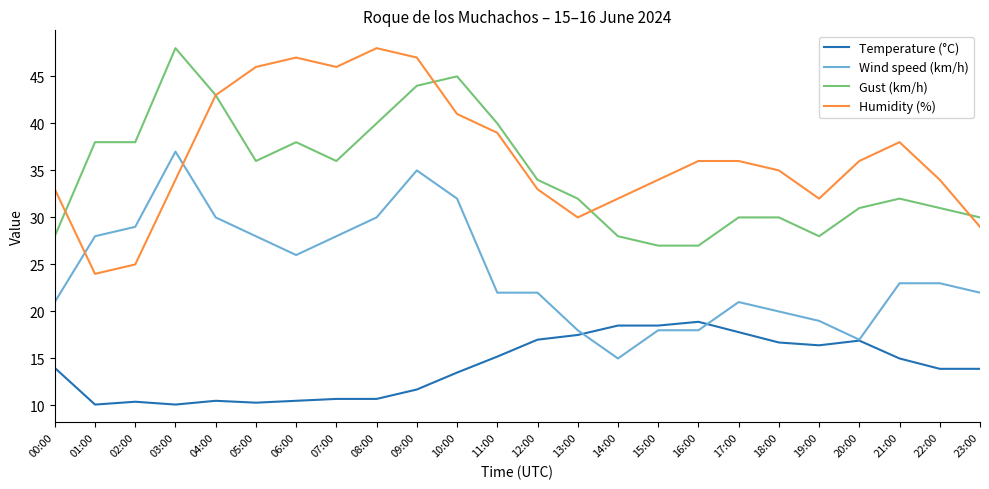

The value of Humidity (%) at 08:00 is 48.0. True or false?

True